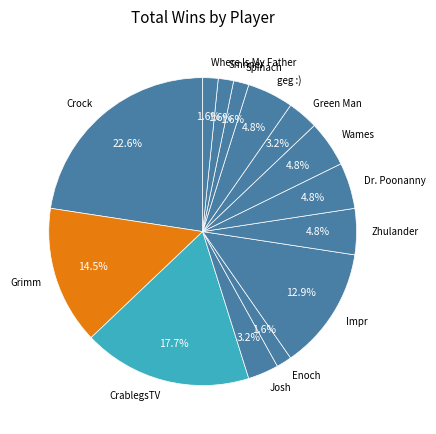

What is the largest slice in the pie chart?

Crock